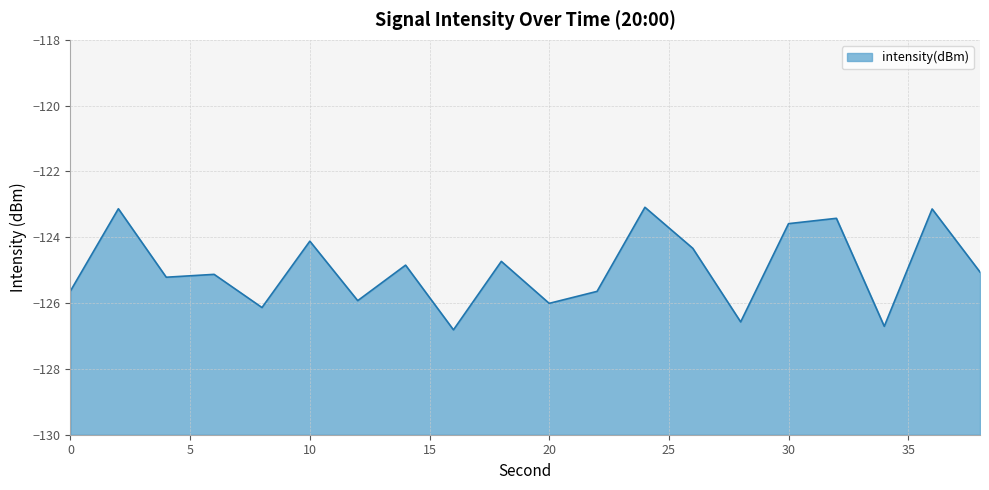

The value at 28 is -126.6. True or false?

True